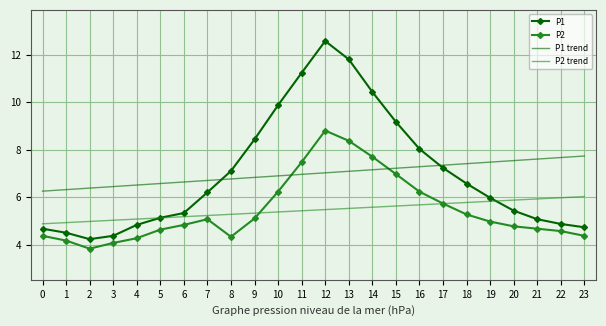

The value of P1 at 3 is 4.4. True or false?

True